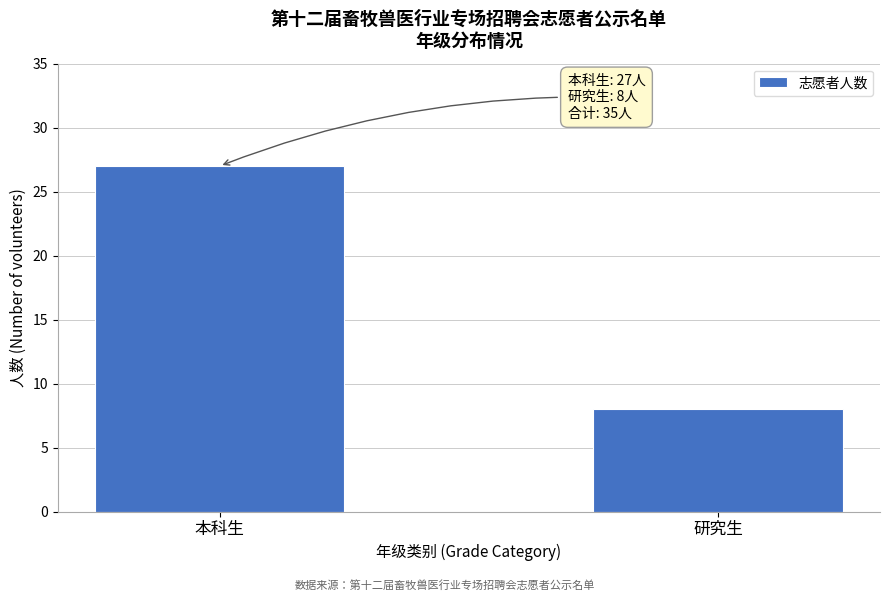

Reading right to left, extract all data points from this chart.

研究生=8	本科生=27